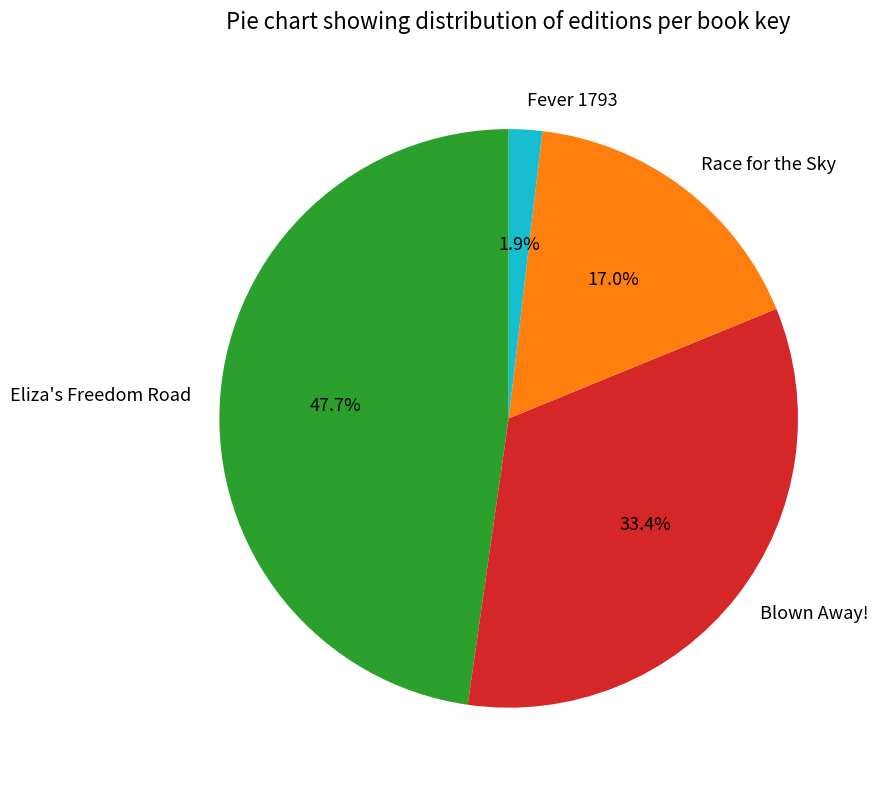

Which category has the biggest portion of the pie?

Eliza's Freedom Road